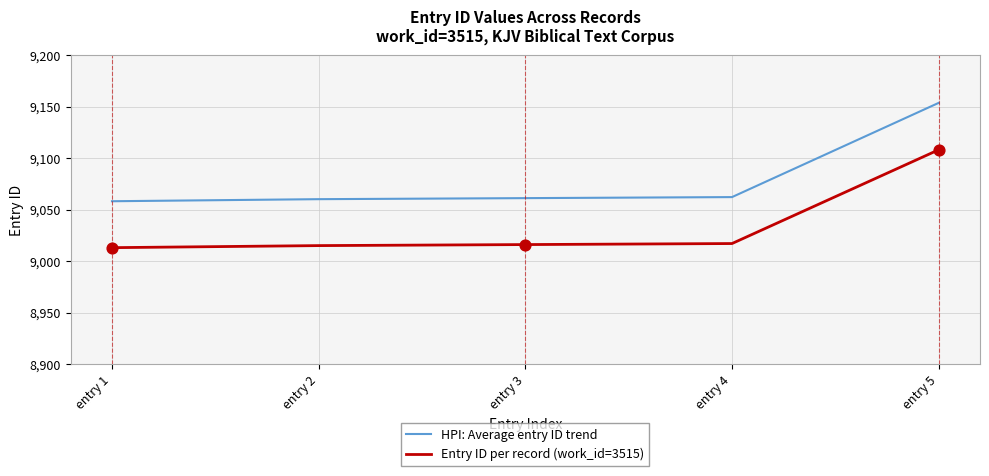

Between entry 2 and entry 5, which series saw the biggest shift?

HPI: Average entry ID trend